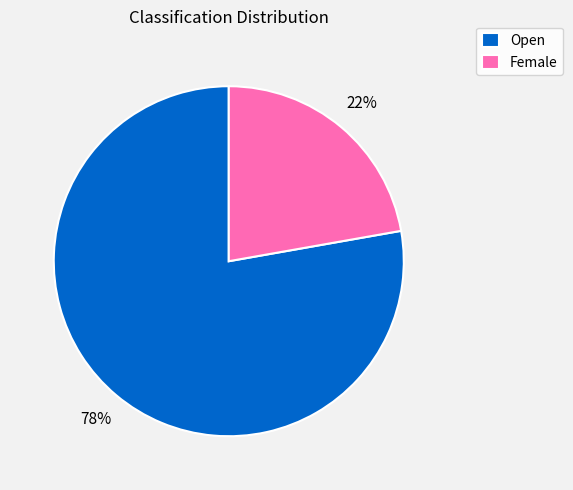

Does any single category account for the majority?

Yes